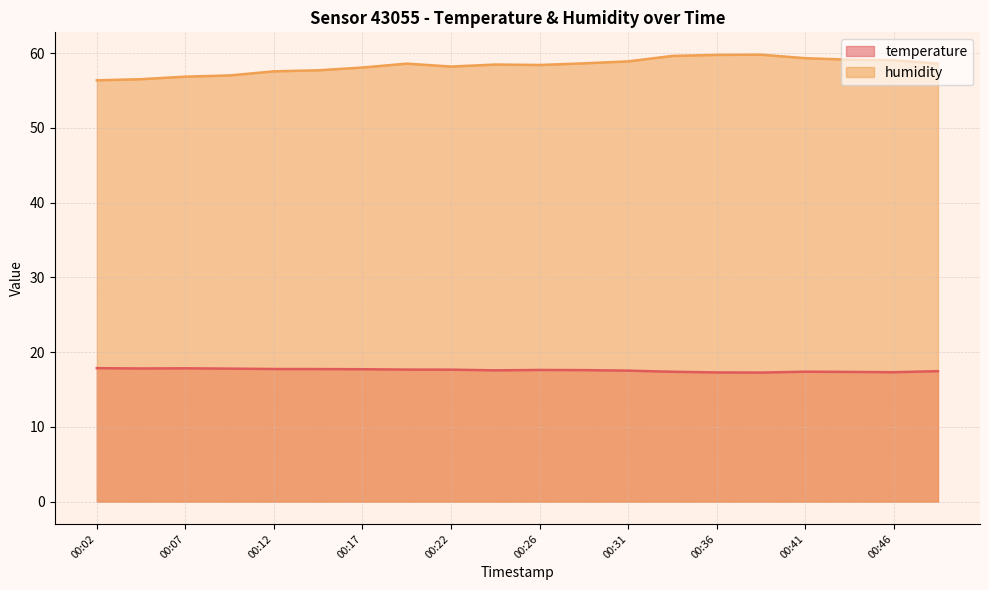

Which series has the largest total across all categories?

humidity